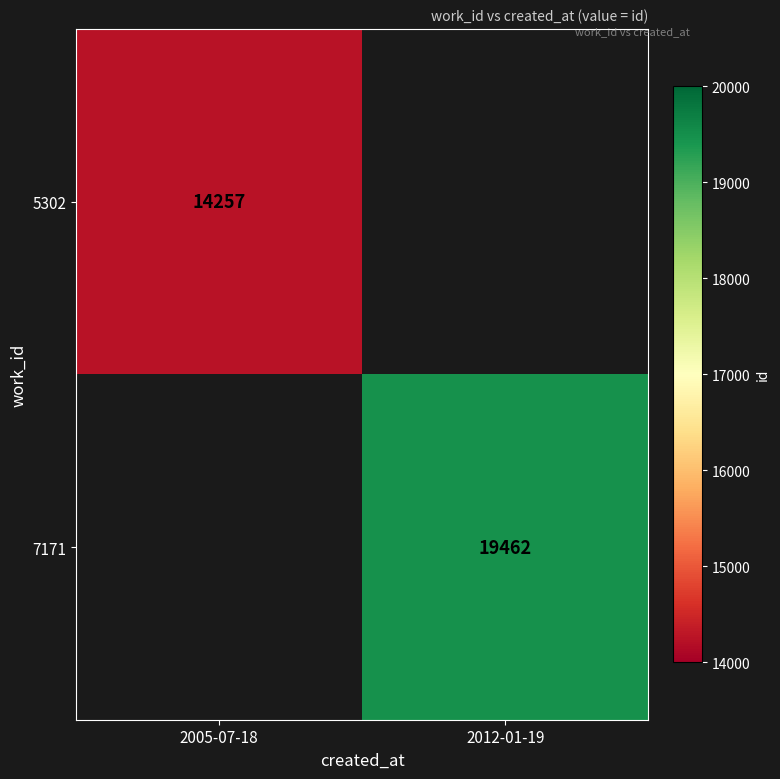

The value of 7171 at 2012-01-19 is 5011.0. True or false?

False